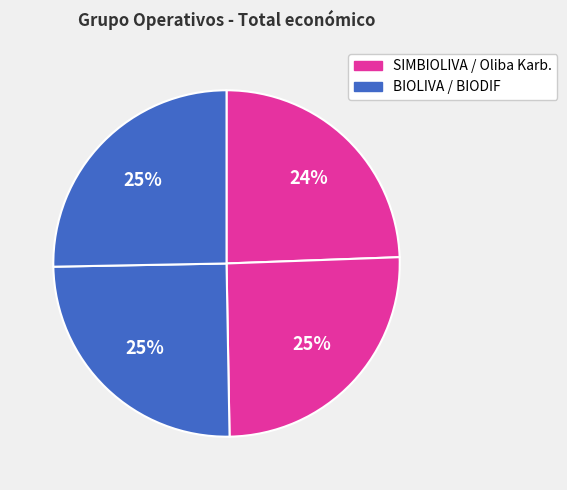

How many segments does this pie chart have?

4